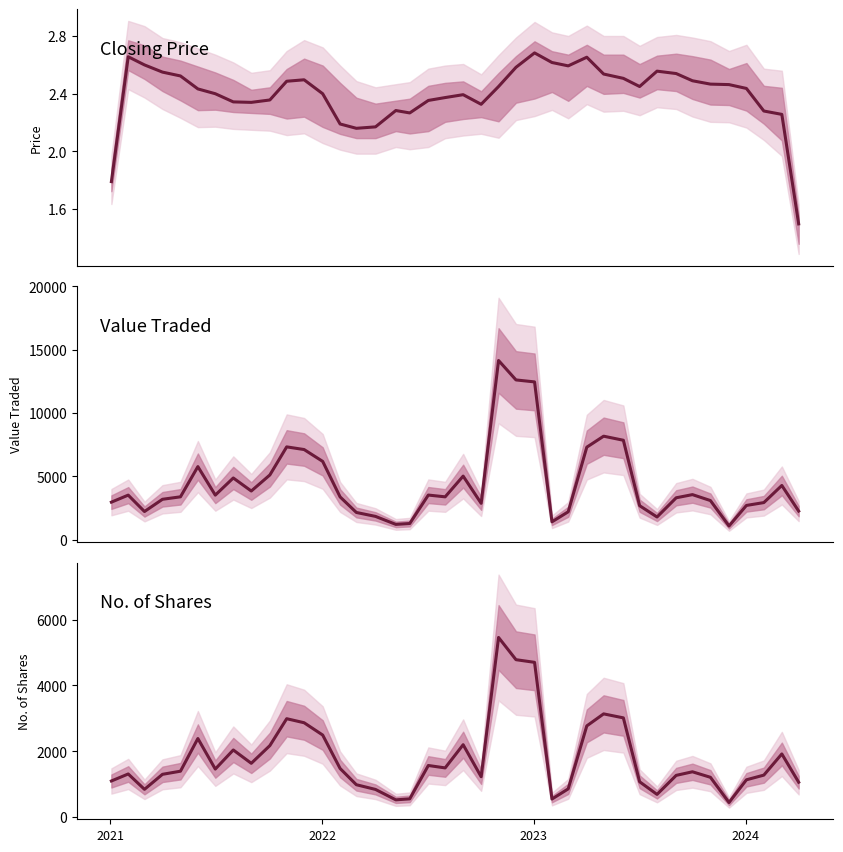

At how many categories does at least one series exceed 1985?

34